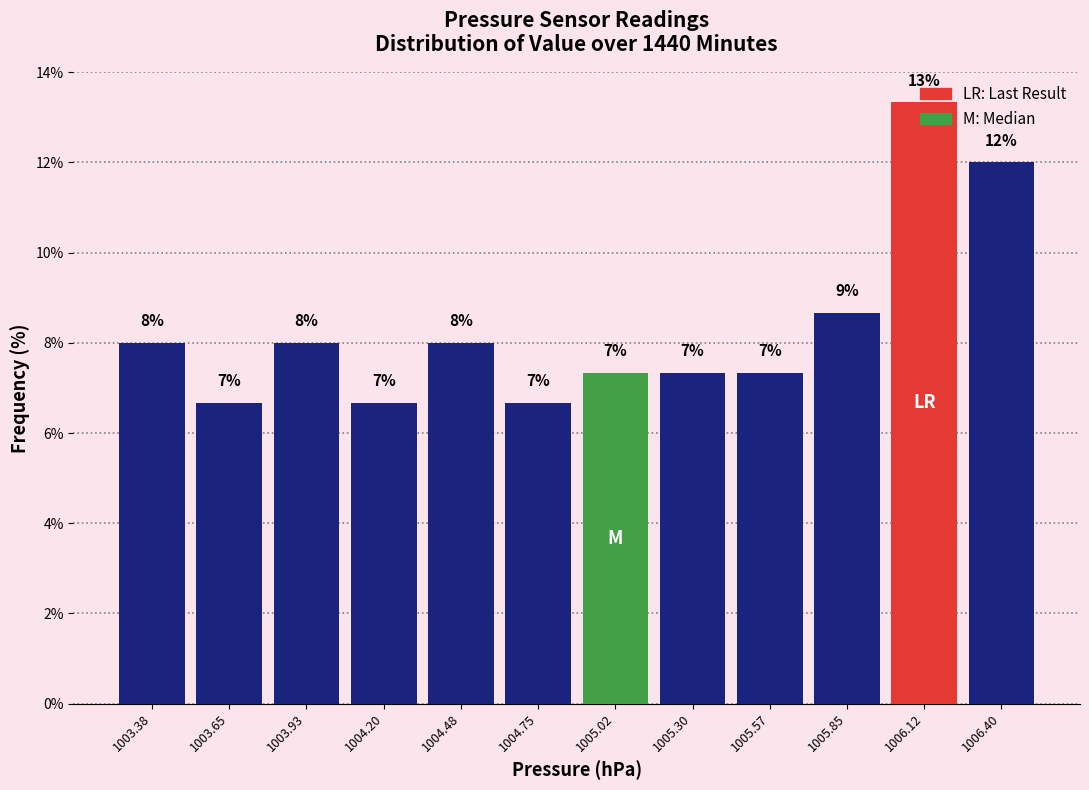

Are the bars horizontal?

No